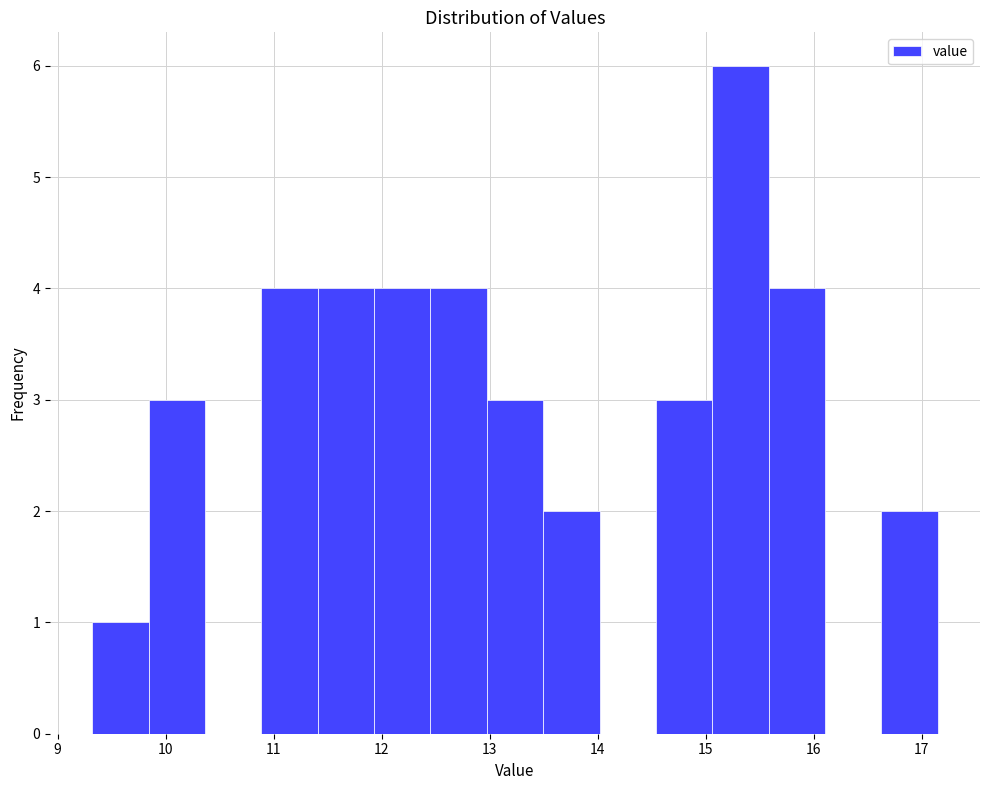

Reading left to right, transcribe this chart: for each bar, give the range it covers on the x-axis and its height. Neither the bar edges nor the heights are printed on the chart, so give them approximately, as read against the axes.

9.3 to 9.8: 1
9.8 to 10.4: 3
10.4 to 10.9: 0
10.9 to 11.4: 4
11.4 to 11.9: 4
11.9 to 12.5: 4
12.5 to 13.0: 4
13.0 to 13.5: 3
13.5 to 14.0: 2
14.0 to 14.5: 0
14.5 to 15.1: 3
15.1 to 15.6: 6
15.6 to 16.1: 4
16.1 to 16.6: 0
16.6 to 17.2: 2